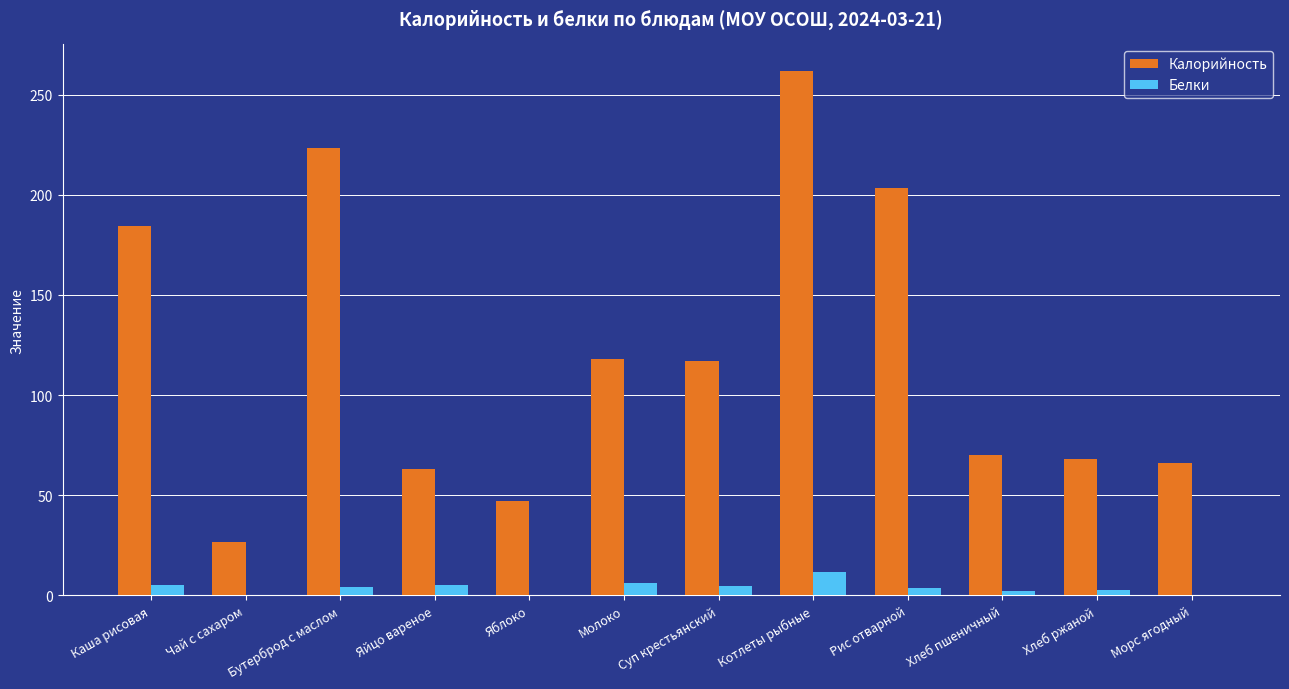

How many values in the Калорийность series exceed 116?

6